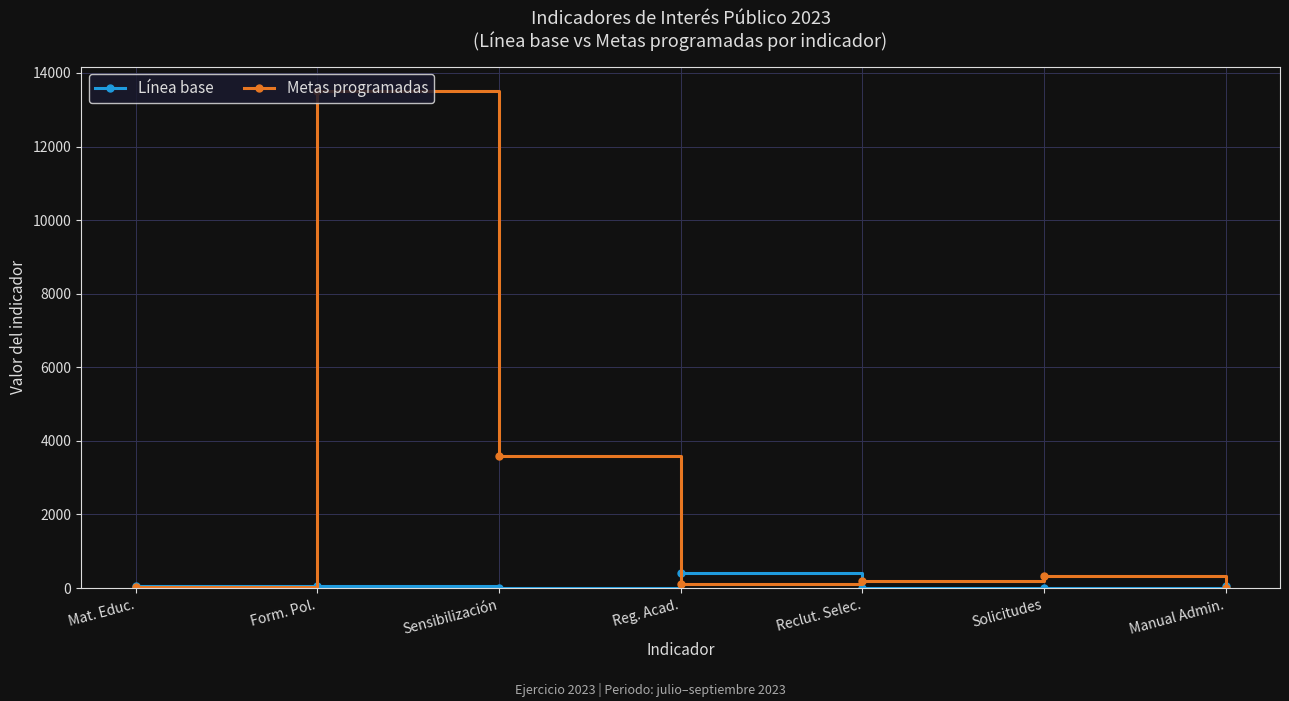

How many lines are shown in the chart?

2